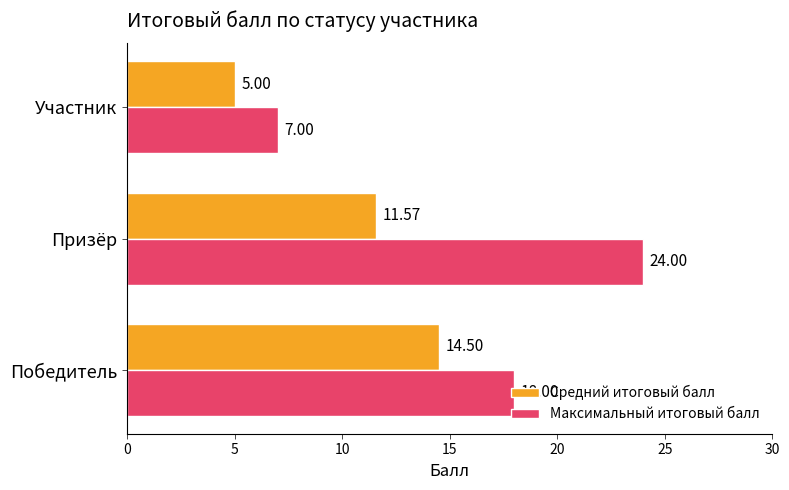

Count the Максимальный итоговый балл values in the range 7 to 24.

3